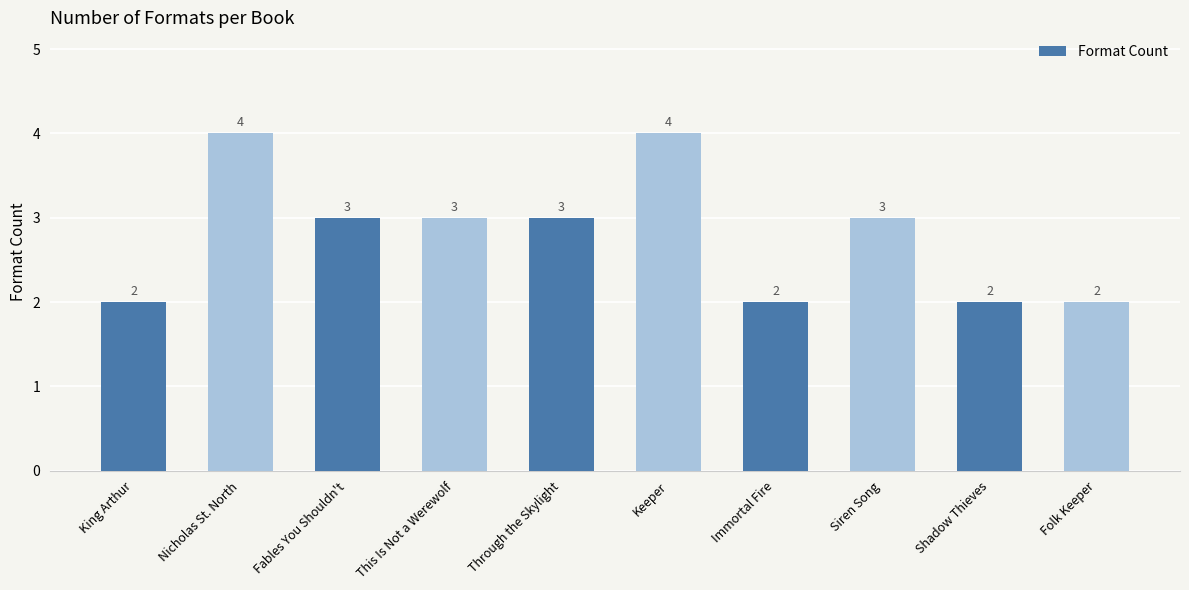

What is the maximum value shown in the chart?

4